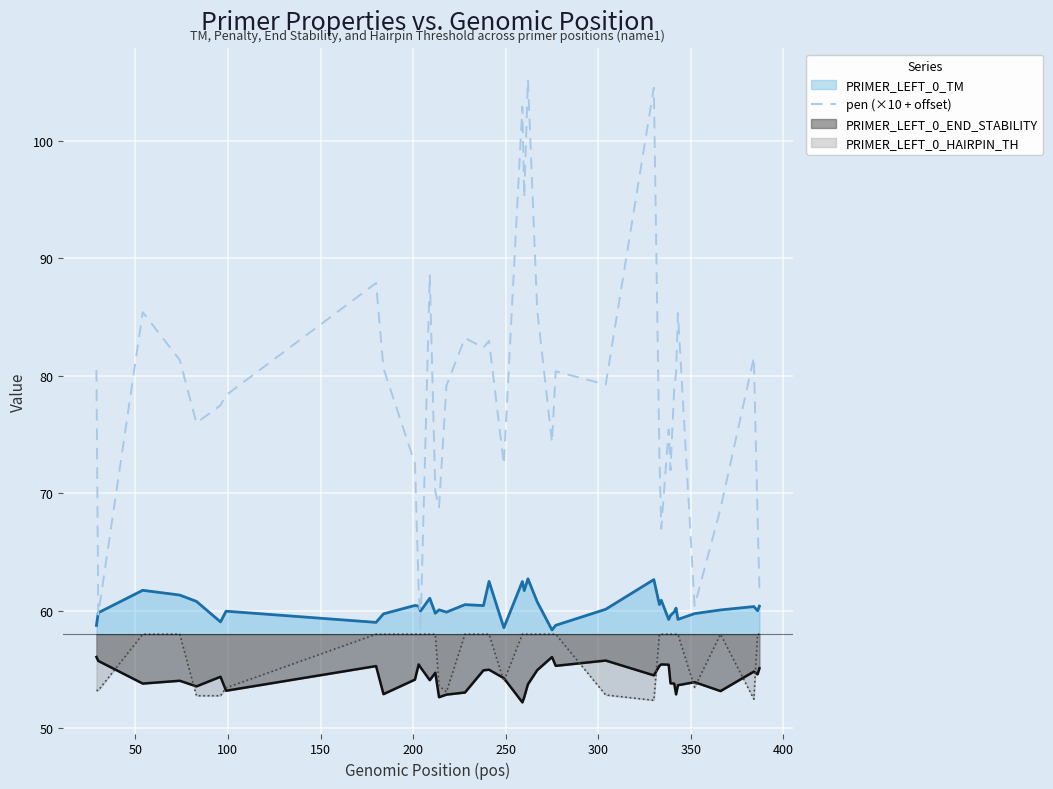

How many values are below 79?

20